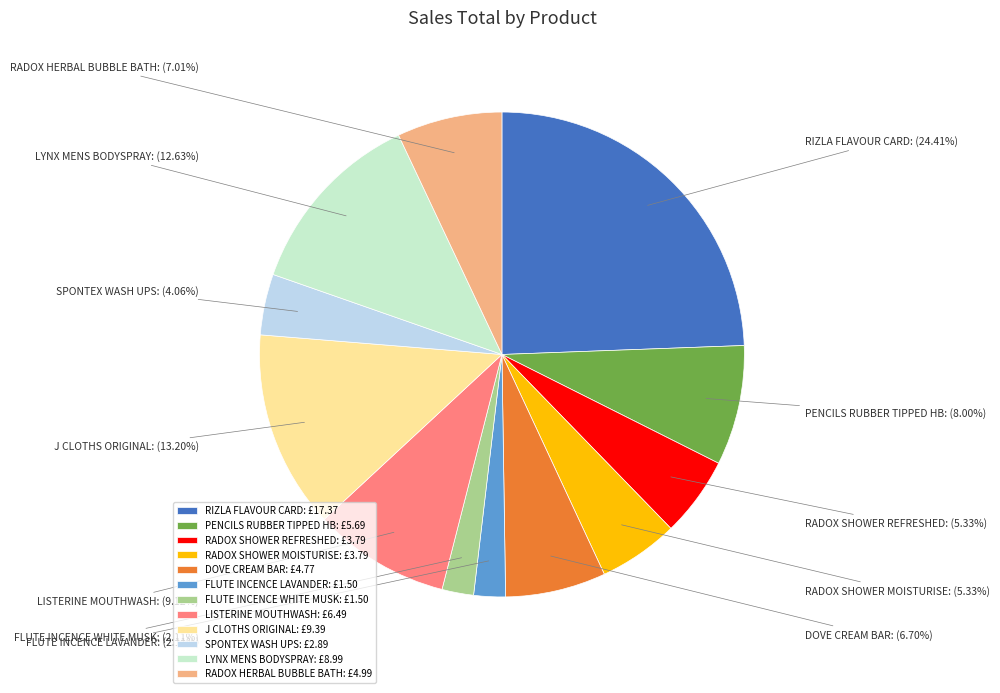

How many segments does this pie chart have?

12